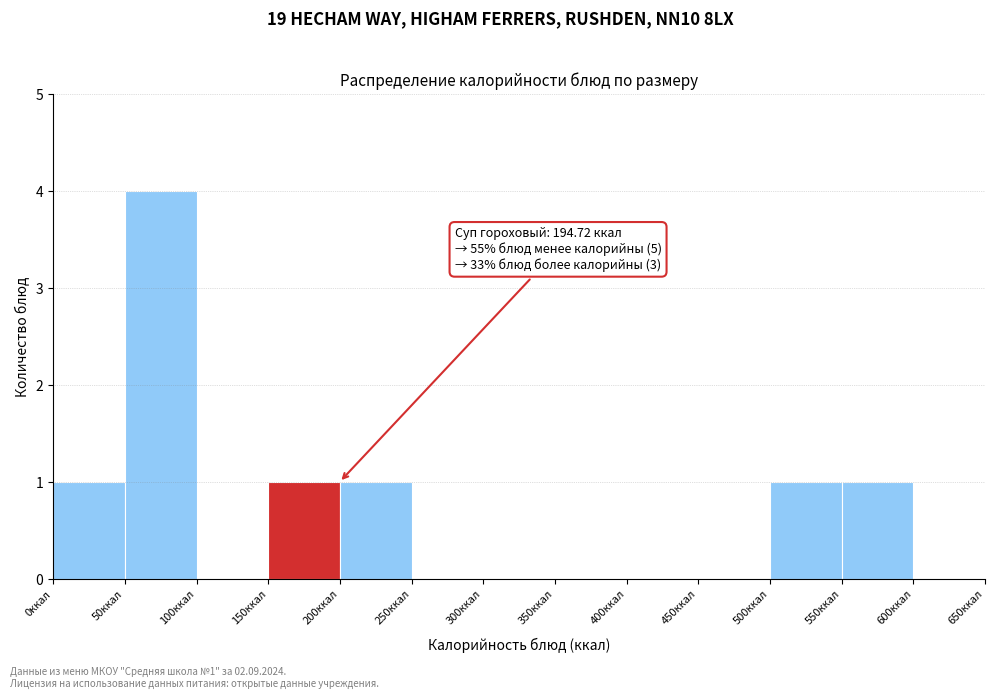

Over which range of the x-axis is the bar tallest?

50 to 100